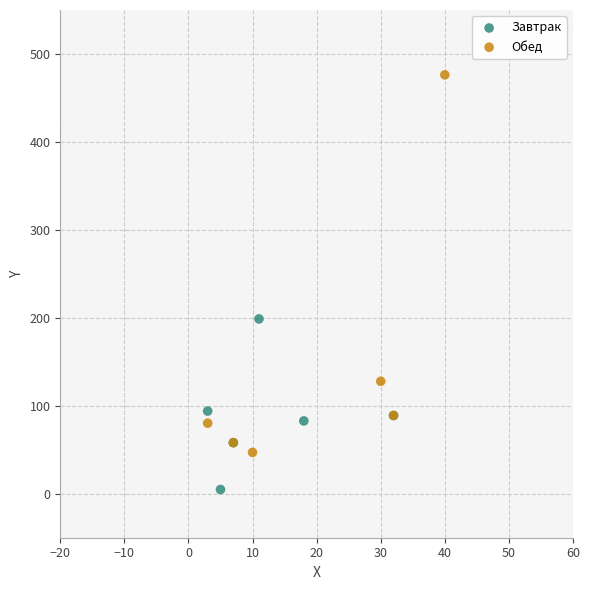

Which series contains the lowest Y value?

Завтрак